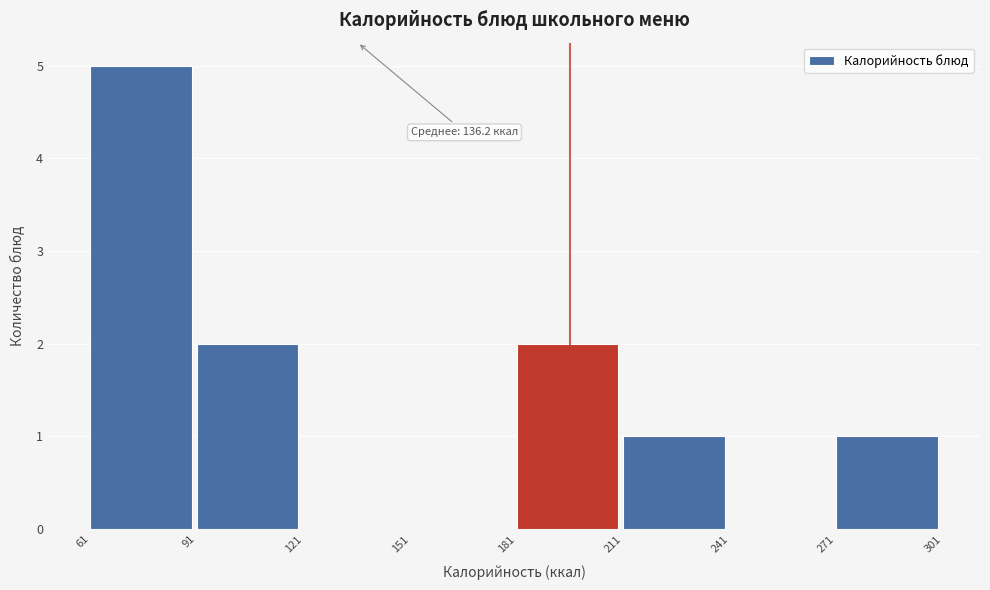

Which range on the x-axis has the tallest bar?

61 to 91